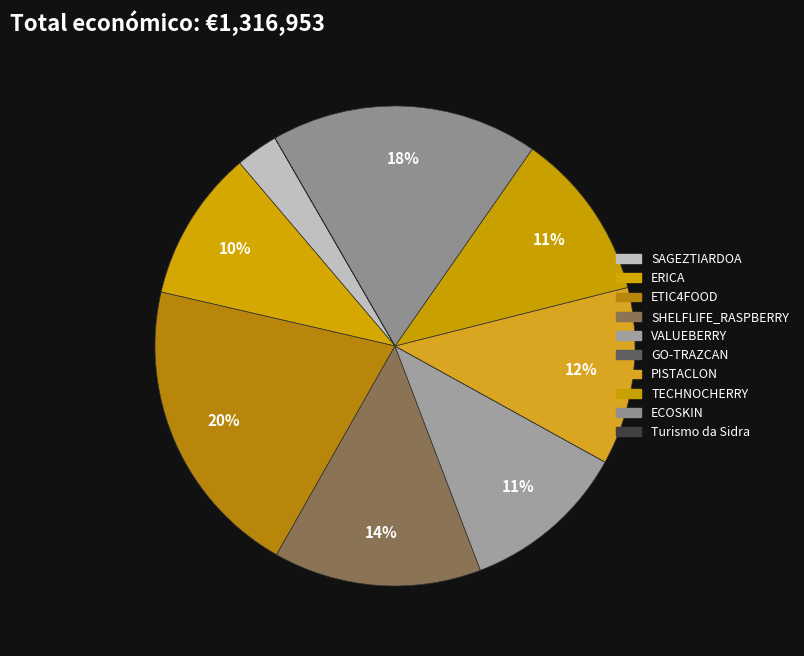

To the nearest percent, what is the average slice percentage?

10%